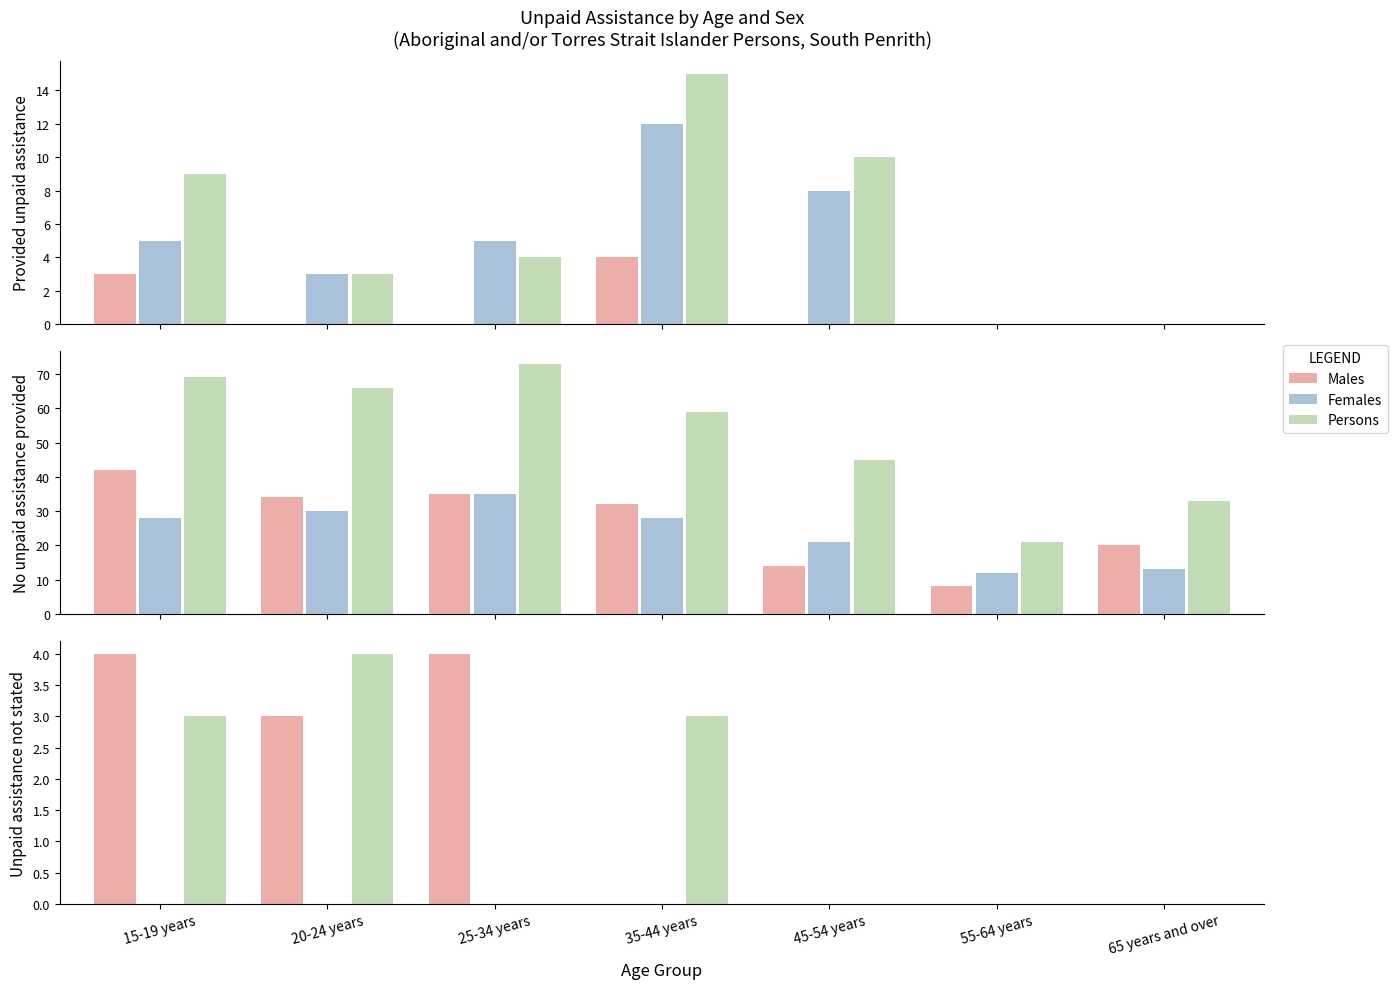

How many data points does each series have?

7